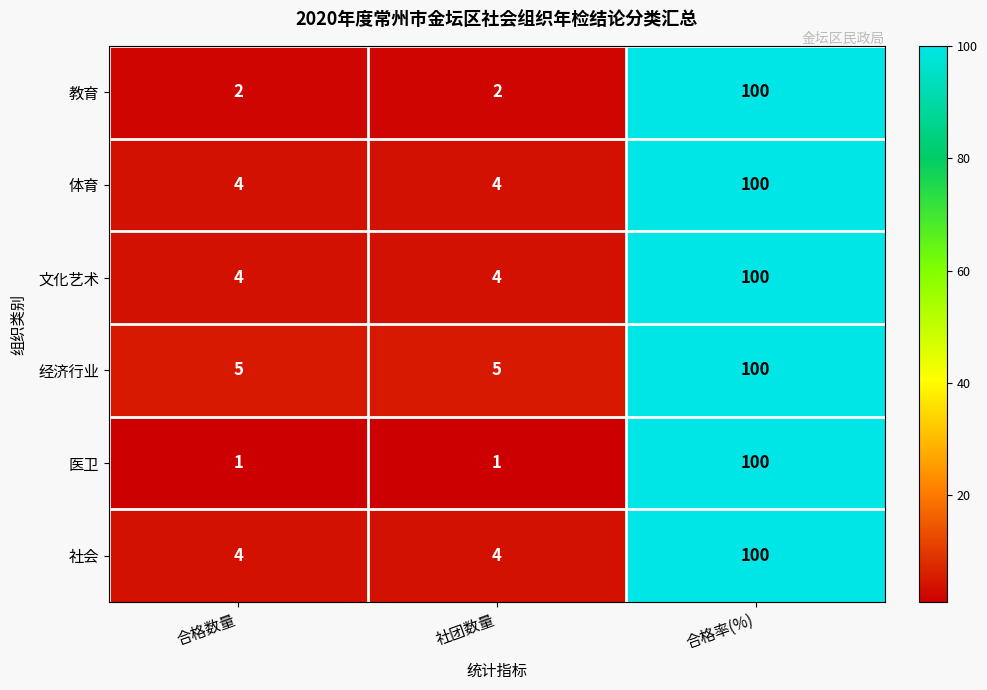

Count the number of data series in this chart.

6